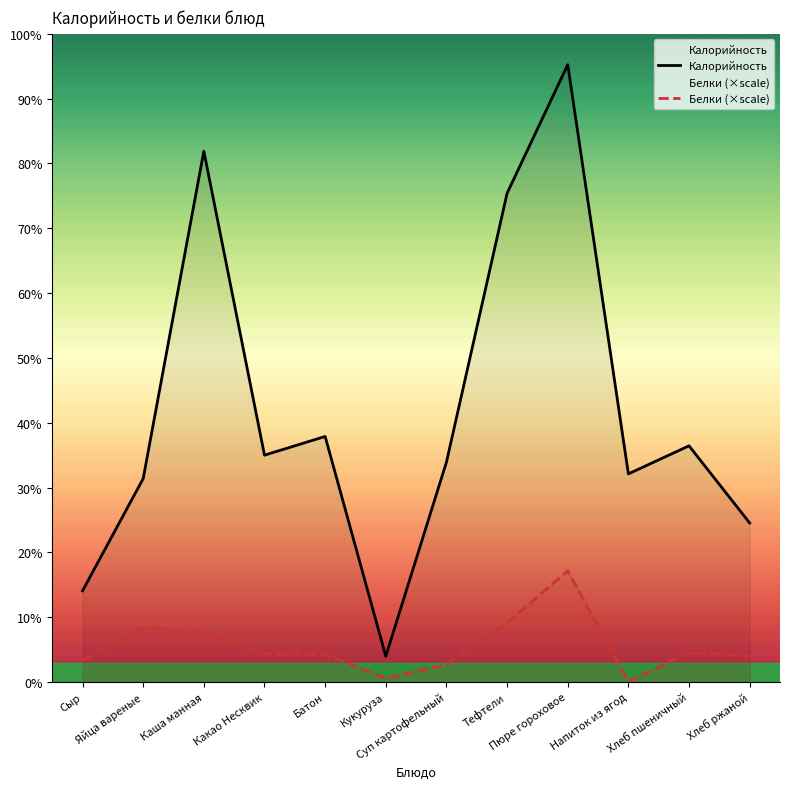

Does the chart have visible grid lines?

No